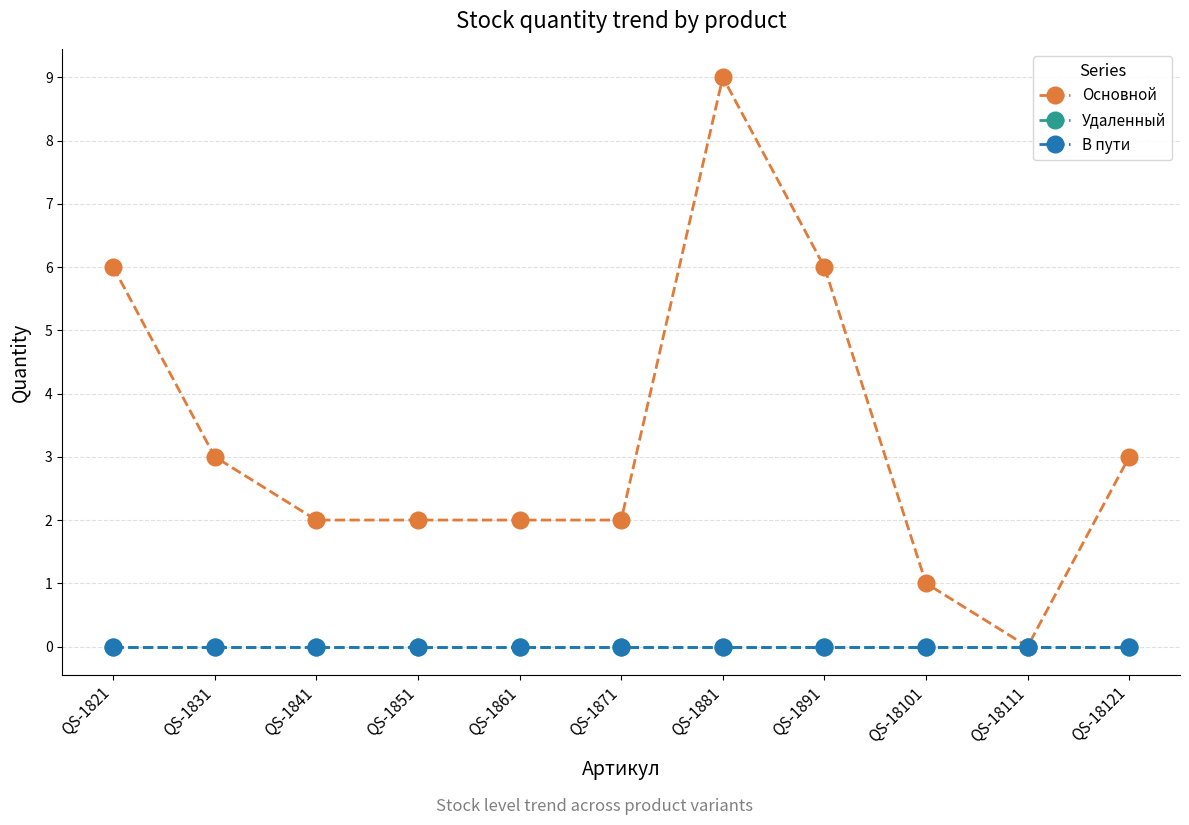

Does the chart have visible grid lines?

Yes